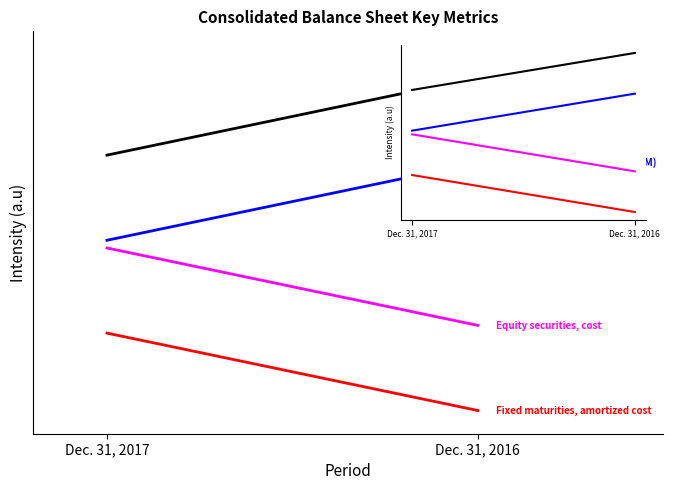

What is the spread (max minus min) of values at Dec. 31, 2017?

2.3